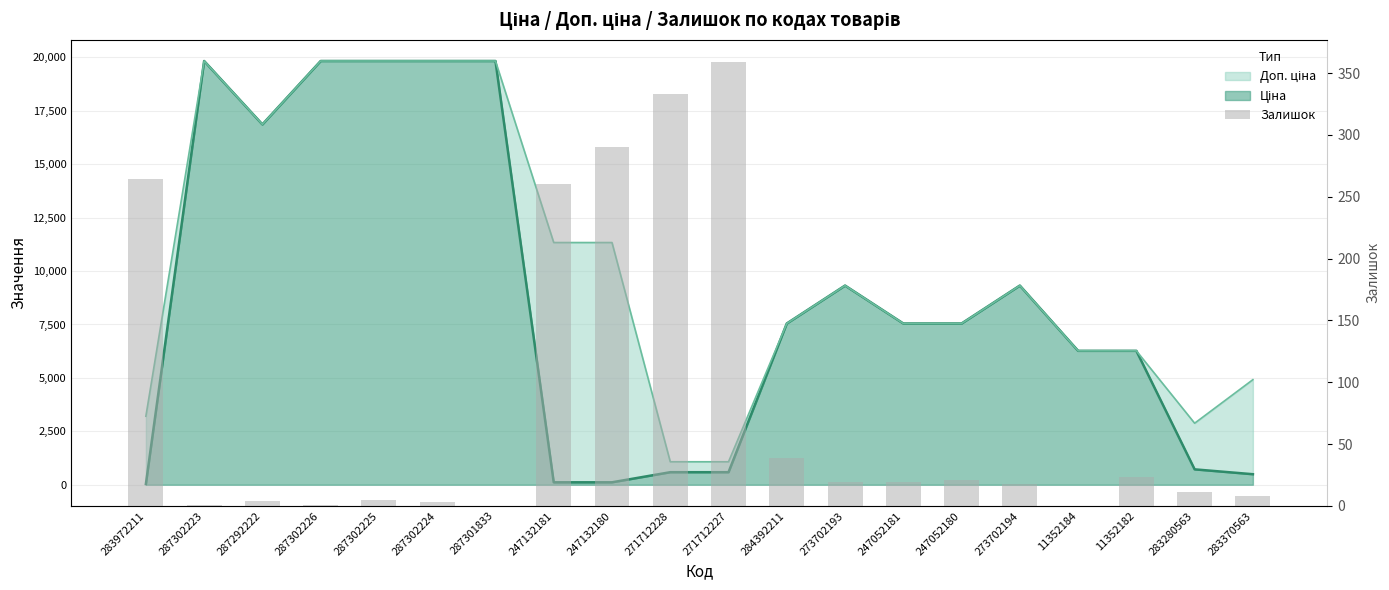

Reading left to right, list all the values displayed in this chart.

264	1	4	1	5	3	0	260	290	333	359	39	19	19	21	18	0	23	11	8